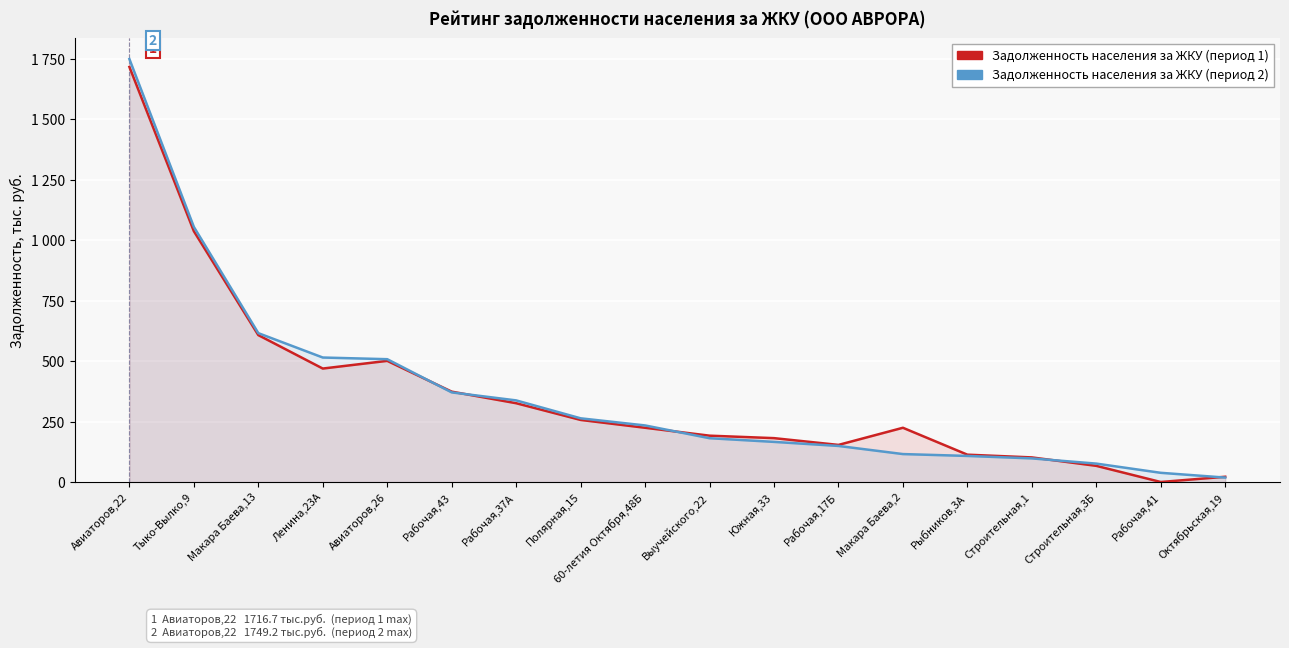

Which series has the largest total across all categories?

Задолженность по состоянию (период 2)